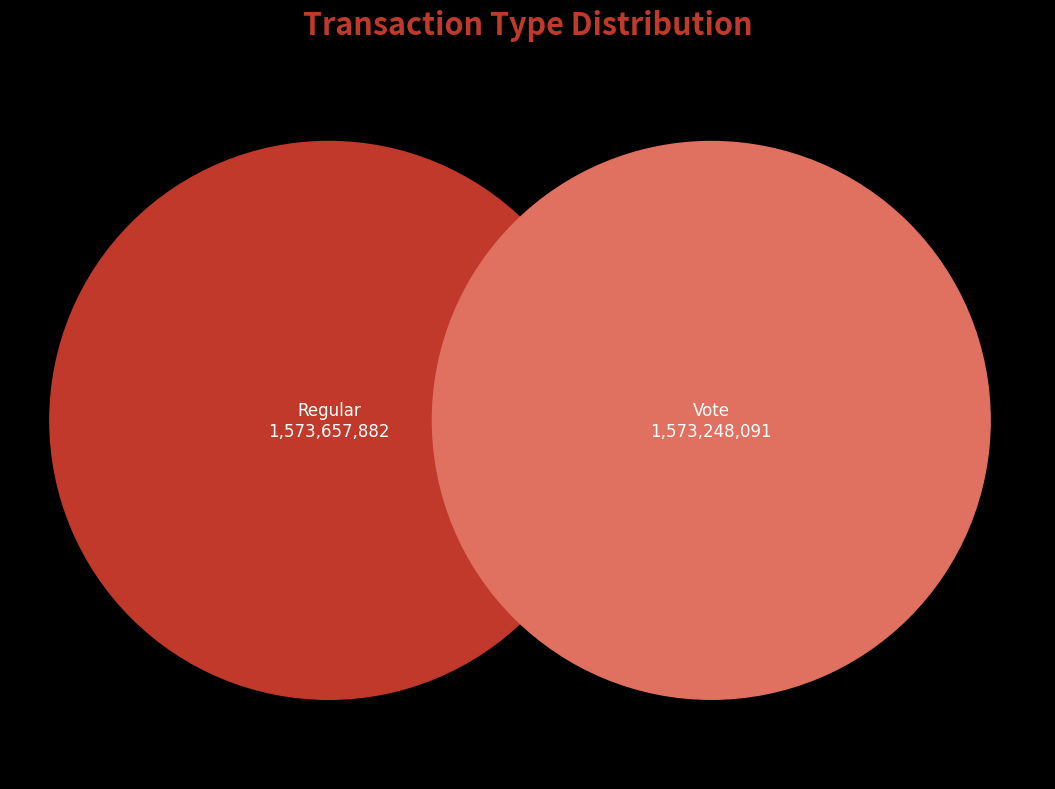

Is it true that Vote is 50% of the pie?

True